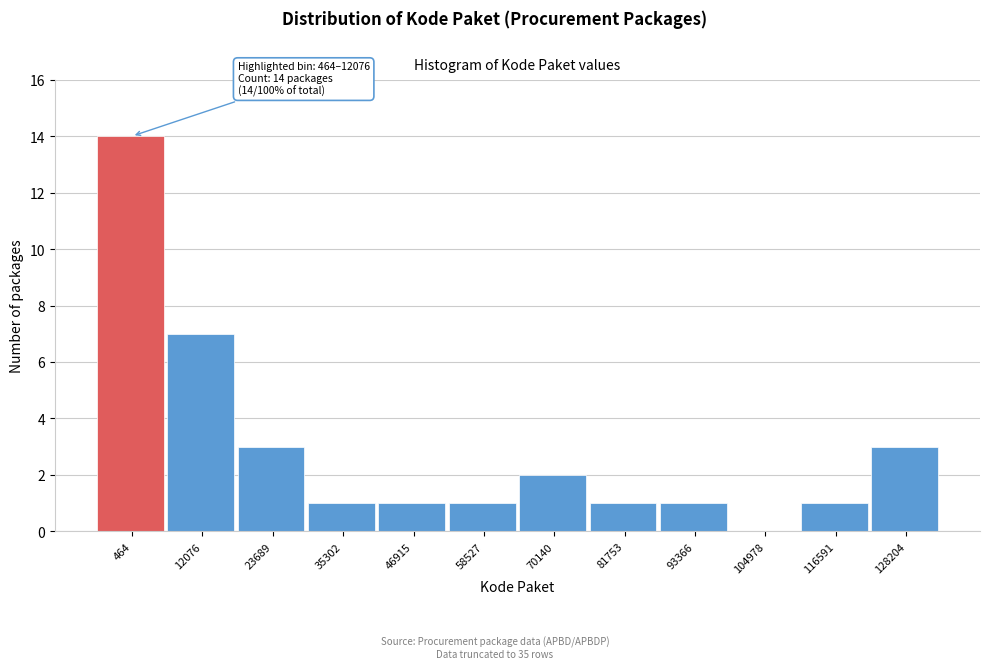

Reading left to right, transcribe all the data shown in this chart.

464=14	12076=7	23689=3	35302=1	46915=1	58527=1	70140=2	81753=1	93366=1	104978=0	116591=1	128204=3